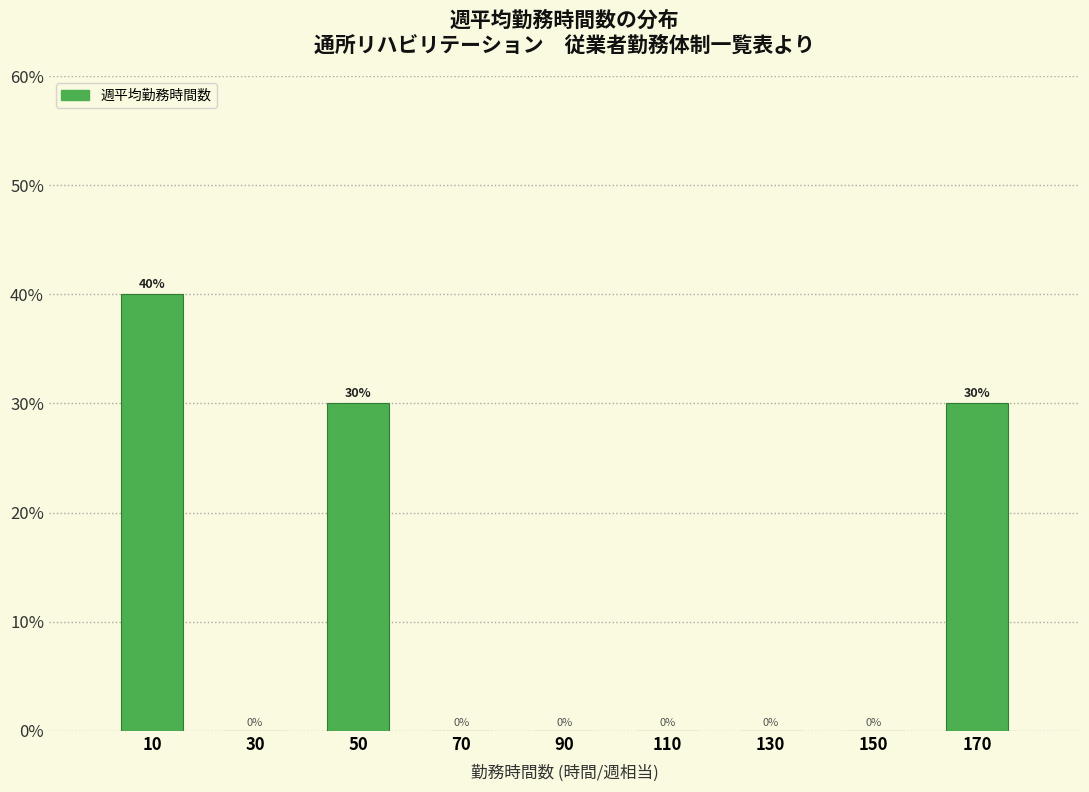

Over which range of the x-axis is the bar tallest?

0 to 20